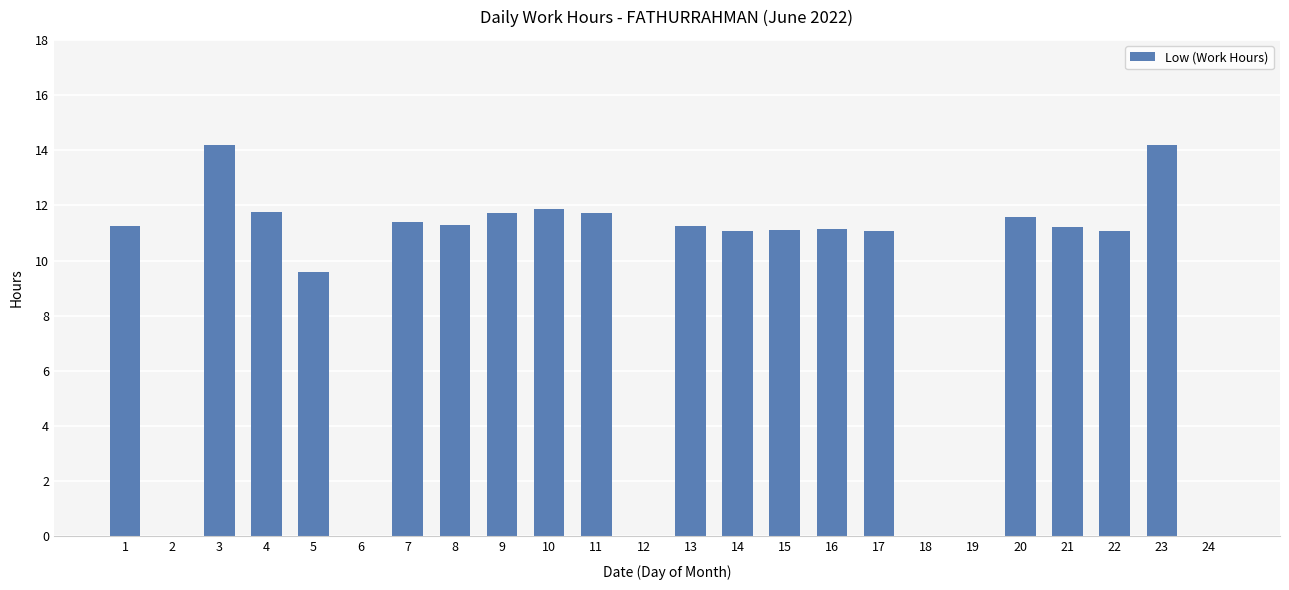

Count the number of categories in the chart.

24